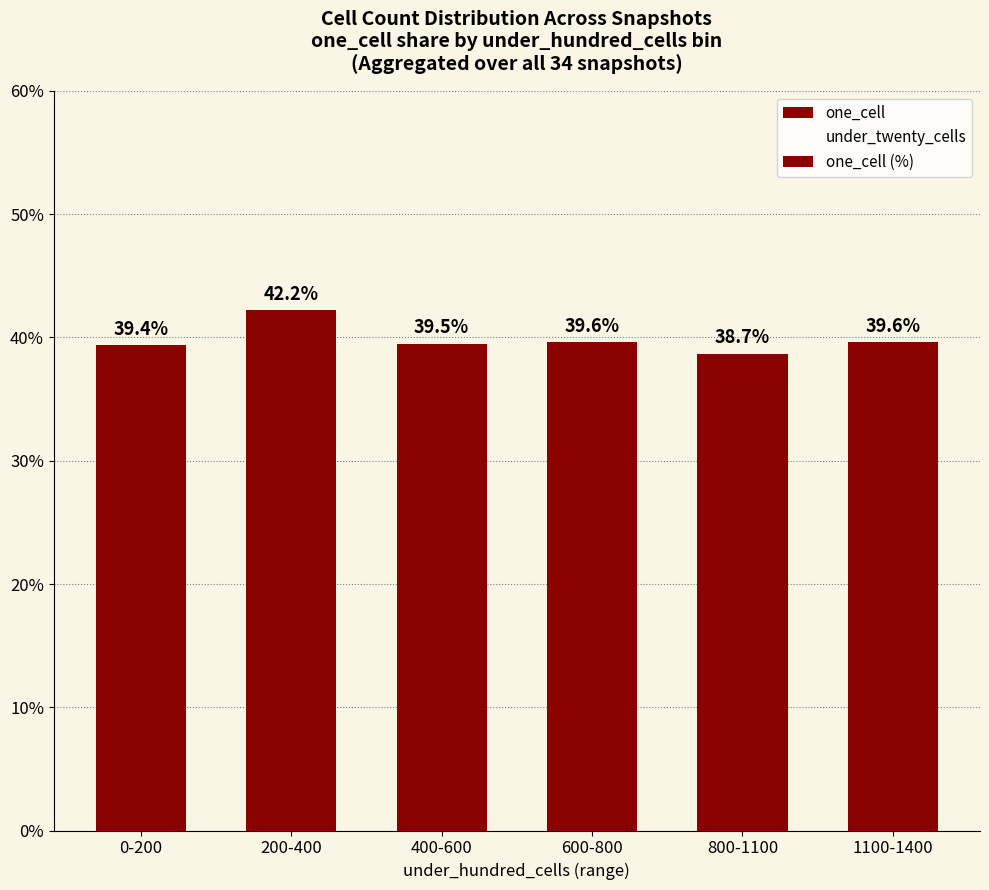

Reading left to right, list all the values displayed in this chart.

one_cell: 0-200=39.4	200-400=42.2	400-600=39.5	600-800=39.6	800-1100=38.7	1100-1400=39.6
under_twenty_cells: 0-200=60.6	200-400=57.8	400-600=60.5	600-800=60.4	800-1100=61.3	1100-1400=60.4
one_cell (%): 0-200=39.4	200-400=42.2	400-600=39.5	600-800=39.6	800-1100=38.7	1100-1400=39.6